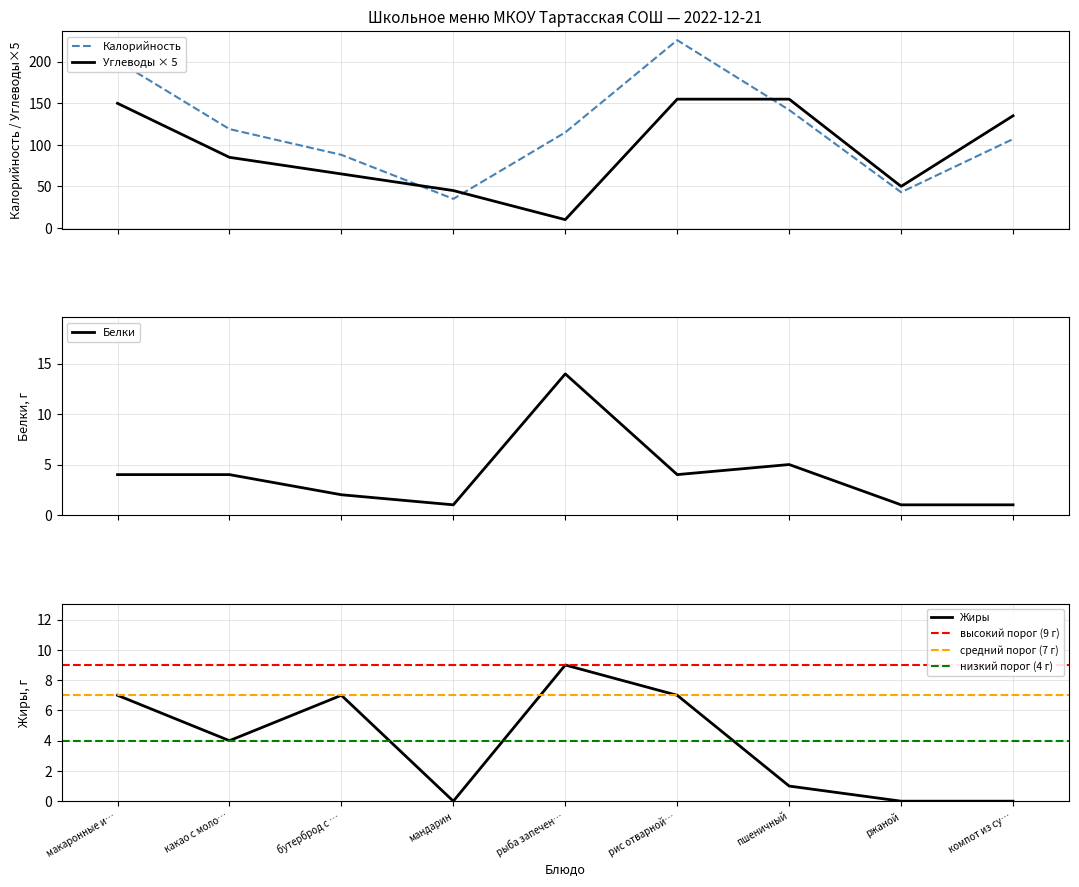

What is the sum of all Жиры values?

35